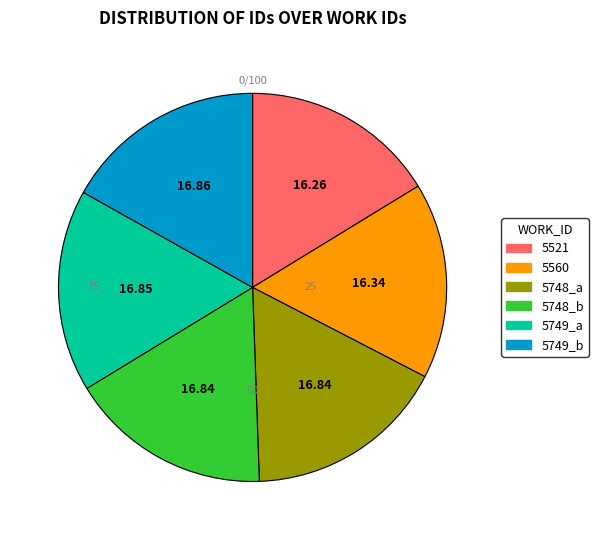

What is the ratio of the value at 5748_a to the value at 5749_b?

1.0